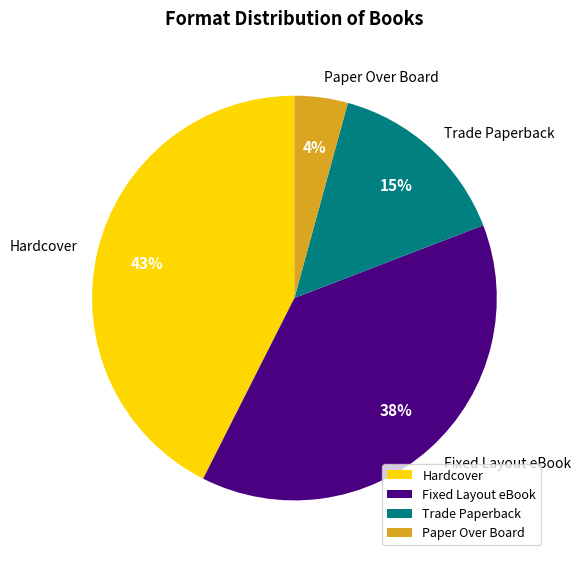

Is it true that Hardcover is 54% of the pie?

False